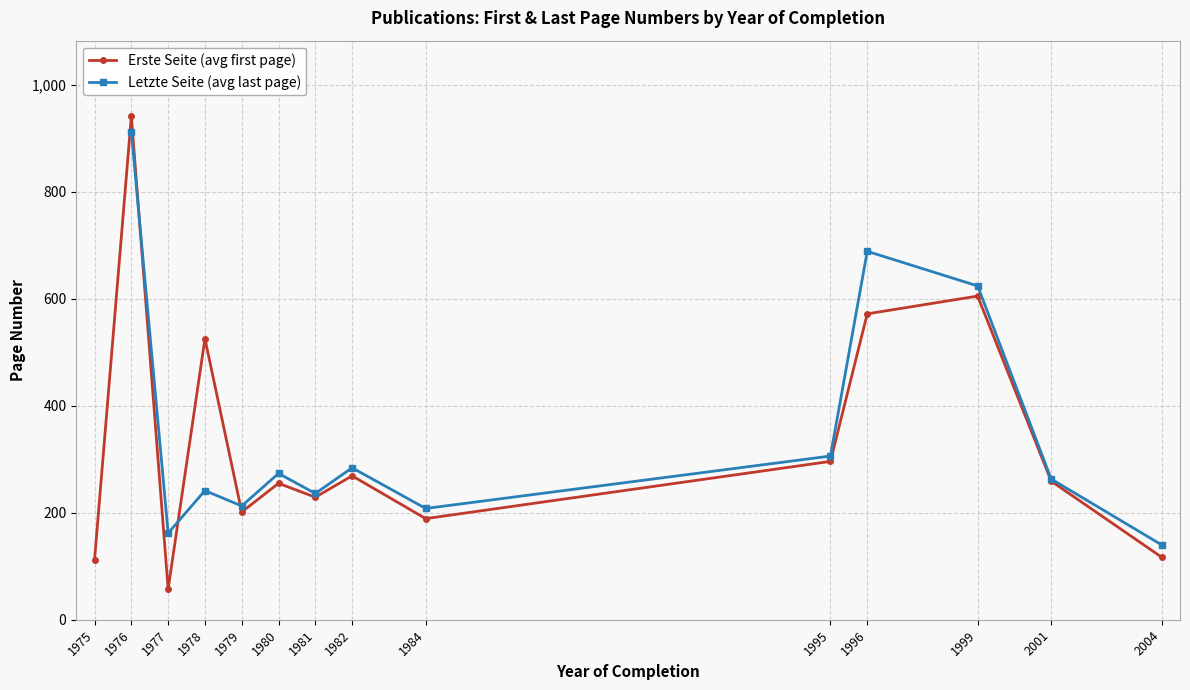

At which label does Erste Seite (avg first page) reach its minimum?

1977